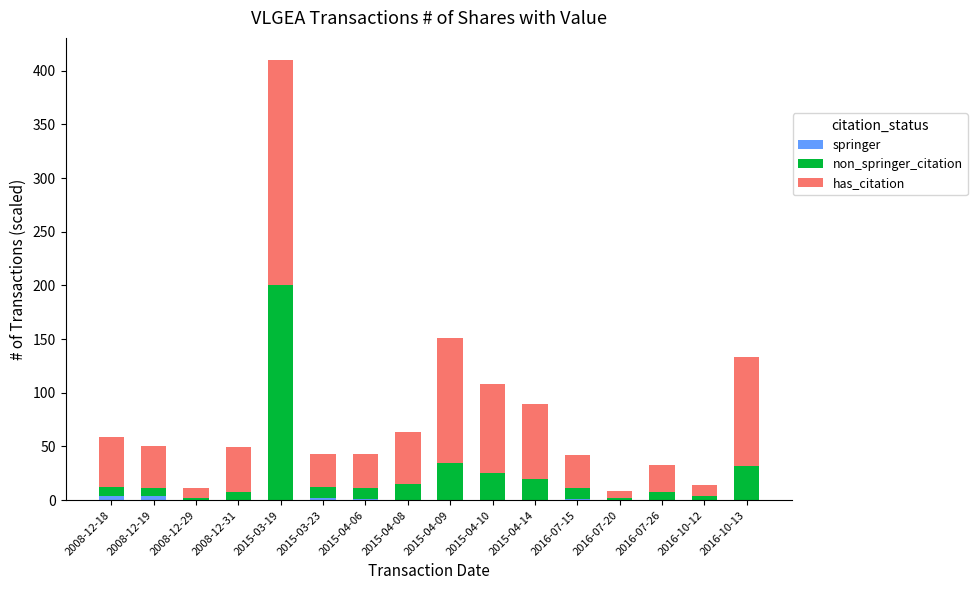

What is the total value across all series at 2015-04-08?

63.8